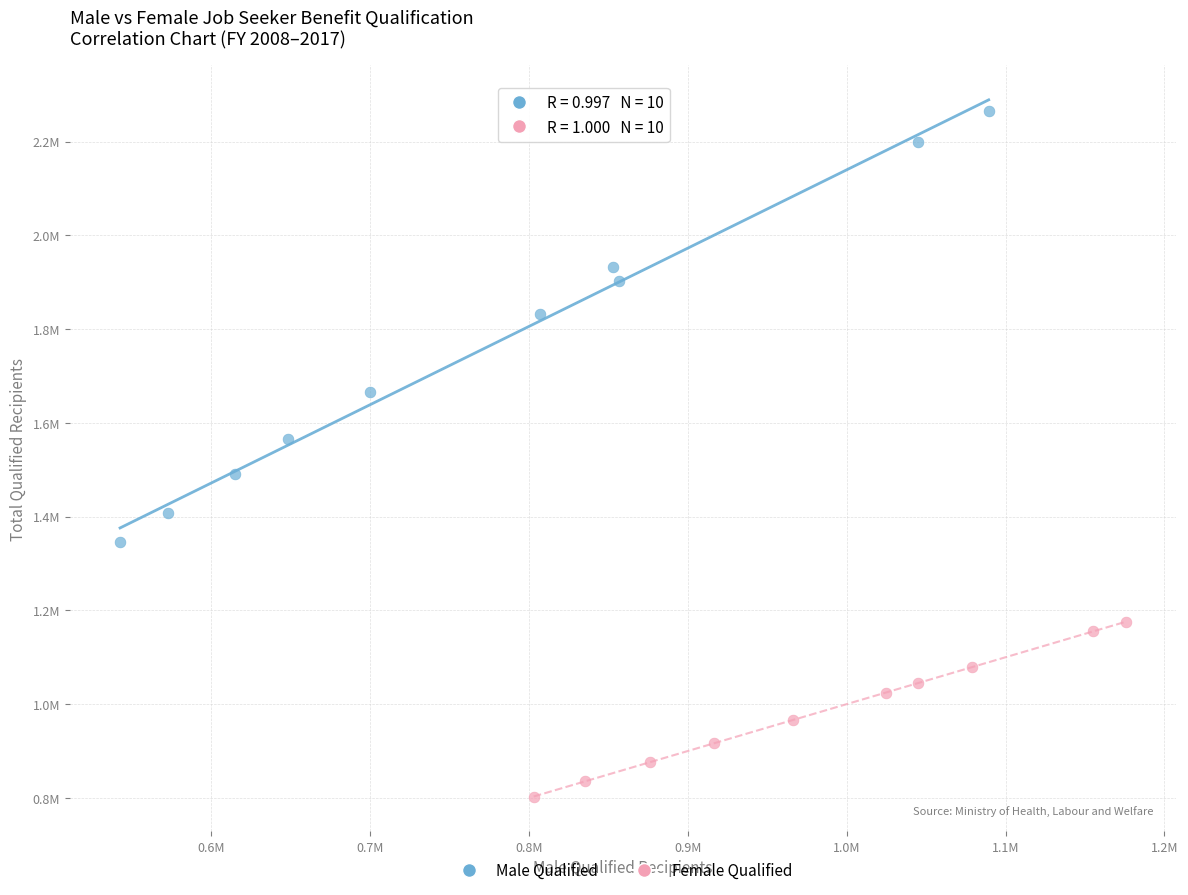

What are all the series names shown in the legend?

Male Qualified, Female Qualified